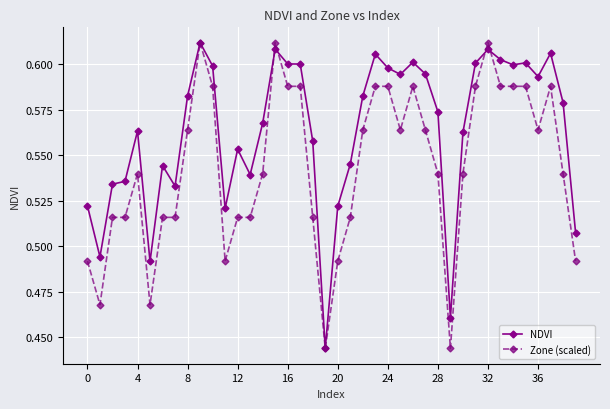

Which series has the largest total across all categories?

NDVI